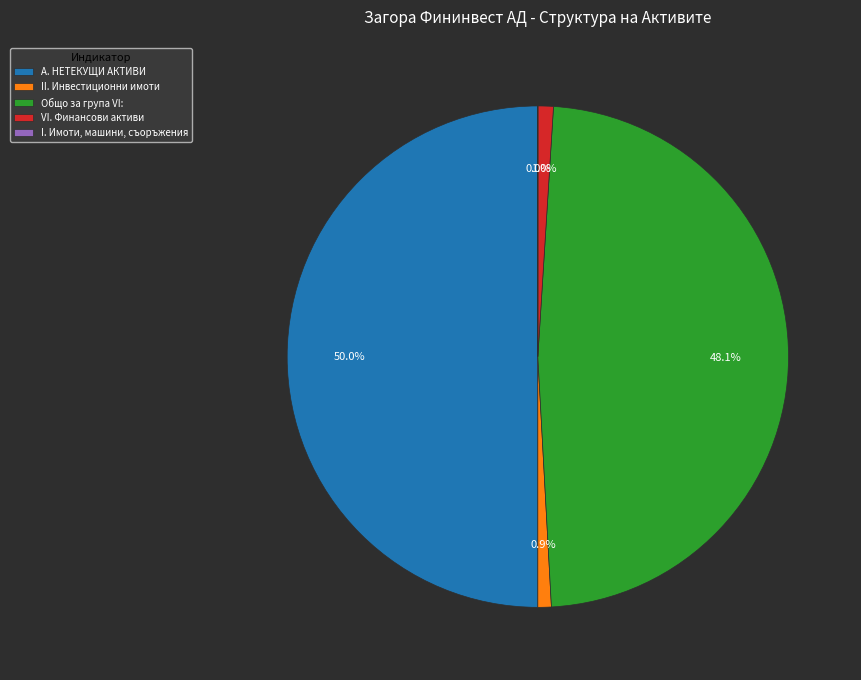

Which has a higher value, Общо за група VI: or А. НЕТЕКУЩИ АКТИВИ?

А. НЕТЕКУЩИ АКТИВИ